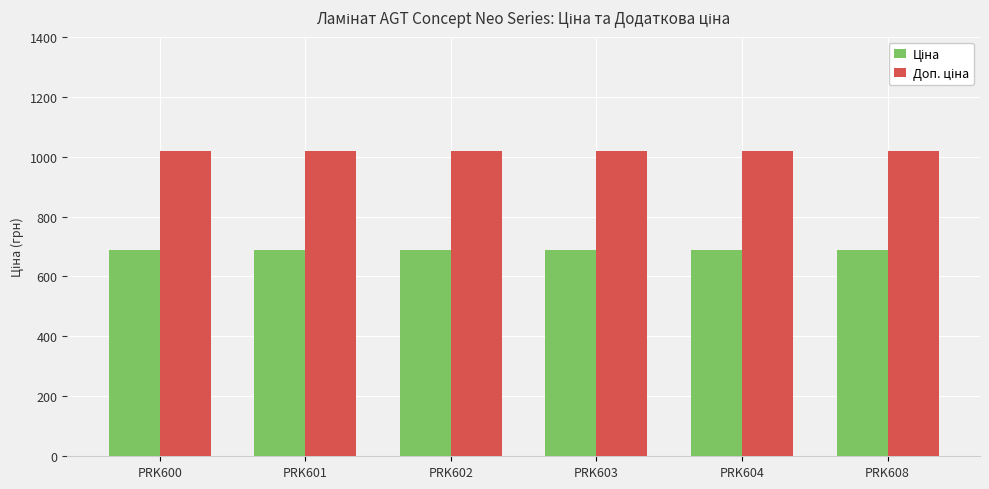

How many bars are there in each group?

2